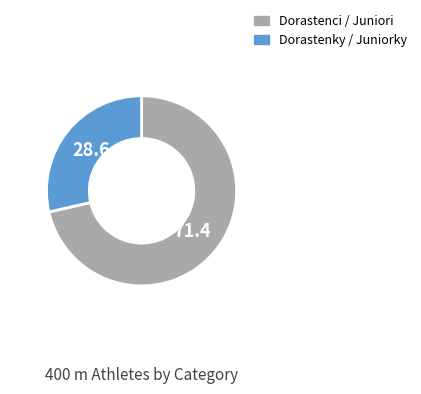

What is the ratio of the value at Dorastenci / Juniori to the value at Dorastenky / Juniorky?

2.5